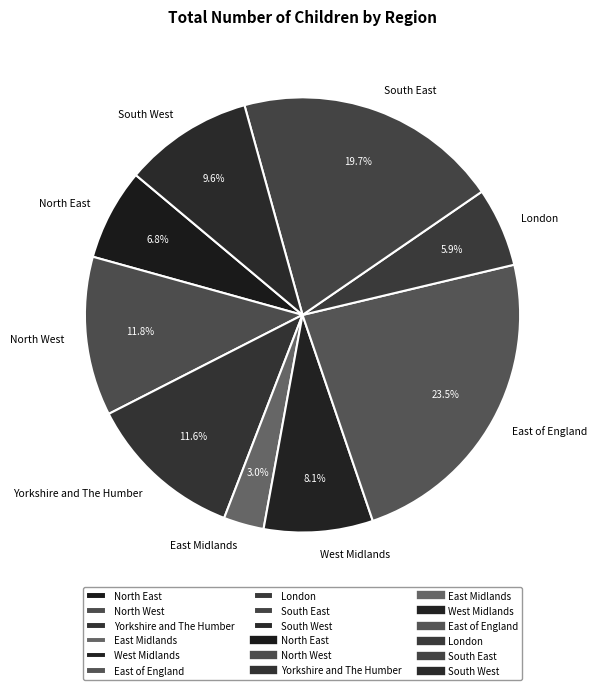

Count the number of slices in the pie.

9